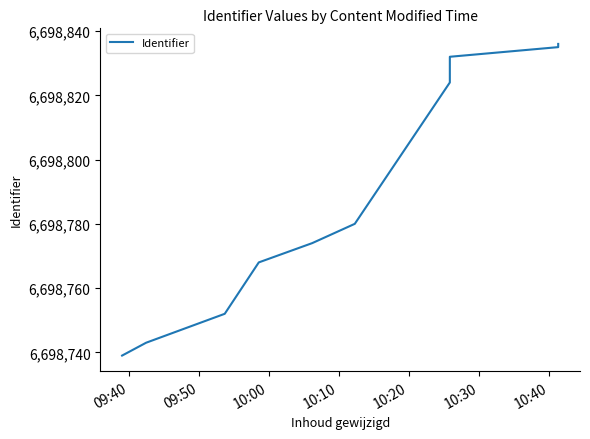

What is the ratio of the value at 10:30 to the value at 10:20?

1.0